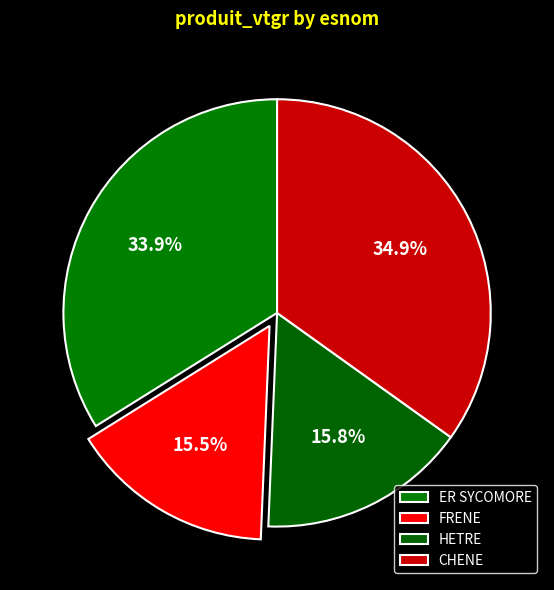

To the nearest percent, what is the difference between the CHENE and ER SYCOMORE slice percentages?

1%